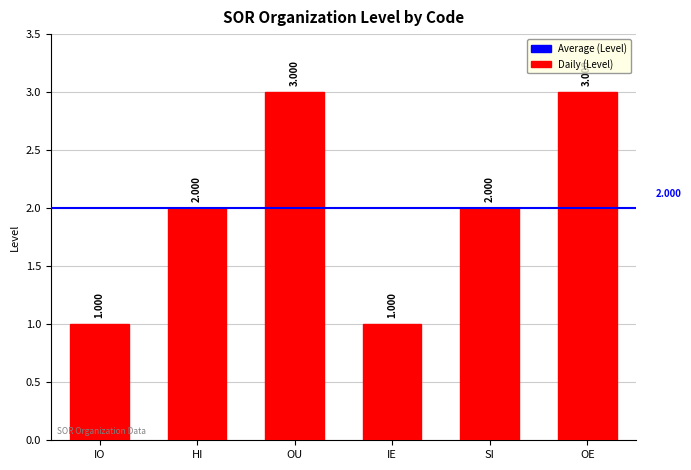

Count the number of data series in this chart.

1